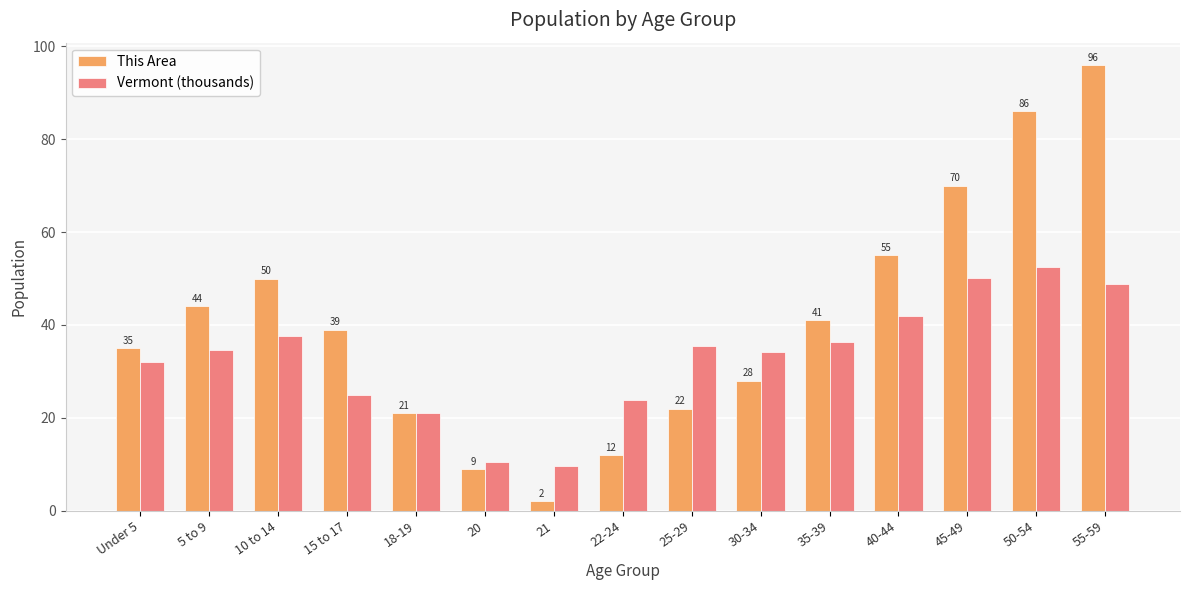

What are all the series names shown in the legend?

This Area, Vermont (thousands)